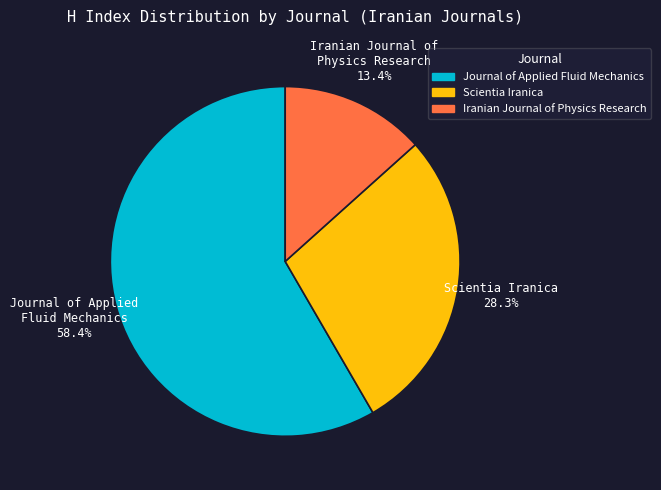

To the nearest percent, what percentage of the pie is Iranian Journal of Physics Research?

13%